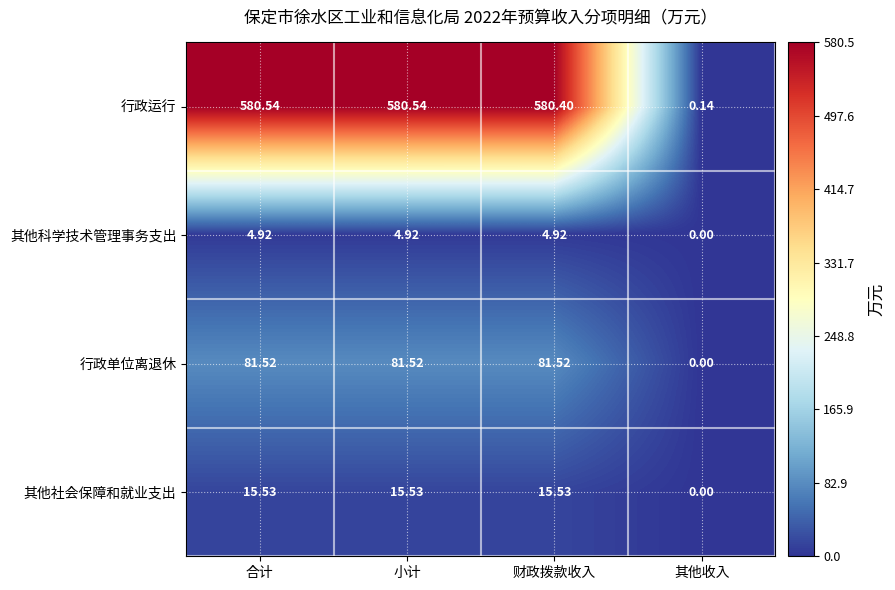

How many series are shown in this chart?

4